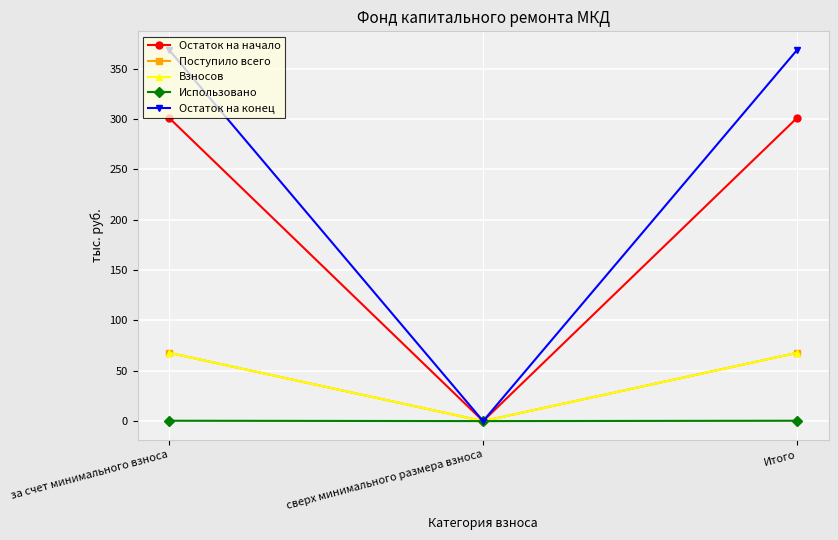

Reading right to left, what are all the values shown in this chart?

Остаток на начало: 301.2	0.0	301.2
Поступило всего: 67.8	0.0	67.8
Взносов: 67.8	0.0	67.8
Использовано: 0.3	0.0	0.3
Остаток на конец: 368.7	0.0	368.7